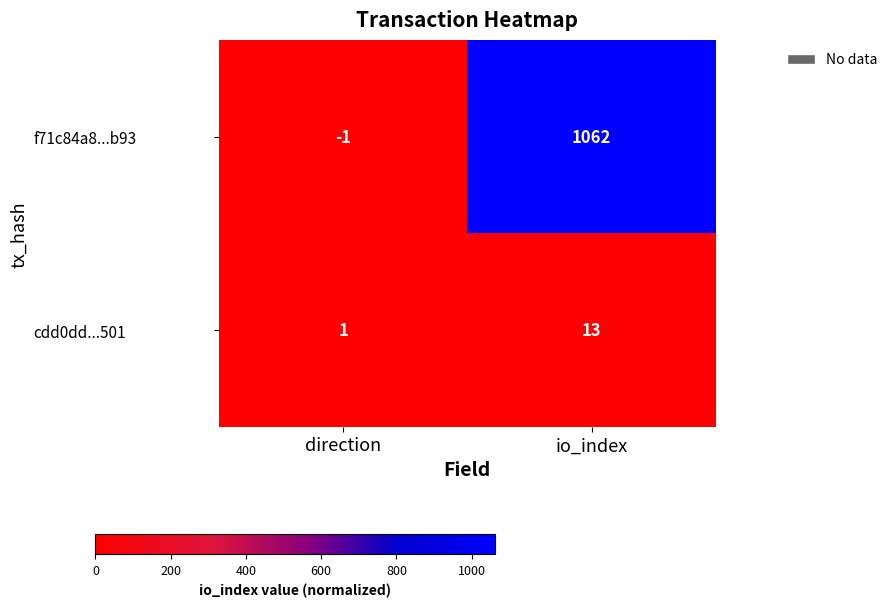

At which category does the chart reach its minimum across all series?

direction